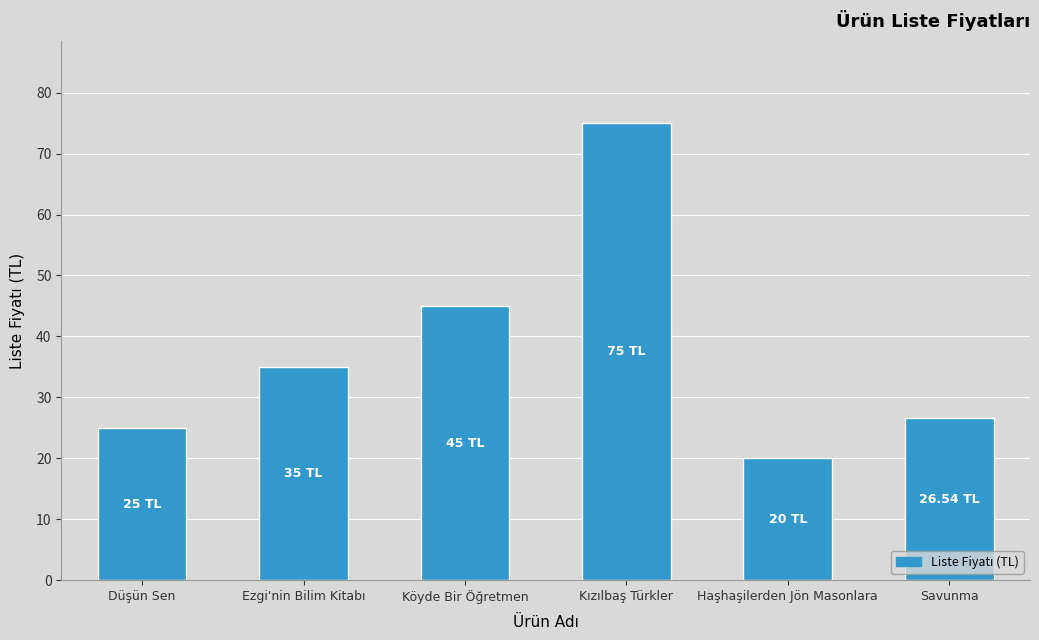

Where is the data nearest to the value 47?

Köyde Bir Öğretmen